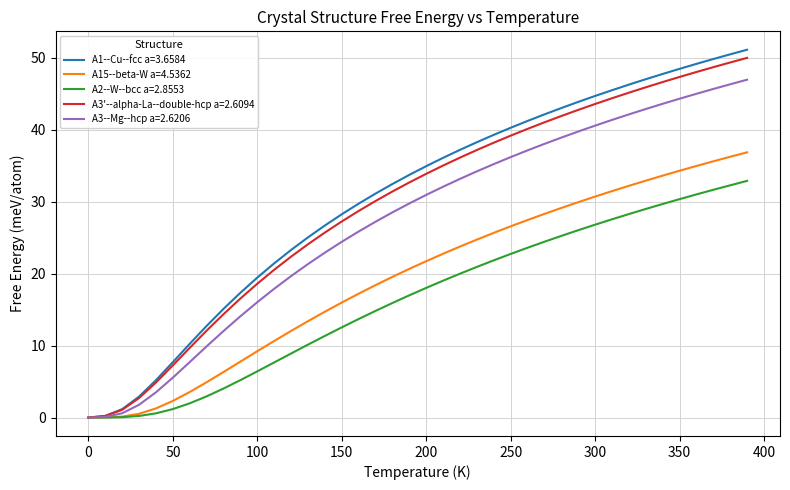

Which series has the largest range (max minus min)?

A1--Cu--fcc a=3.6584